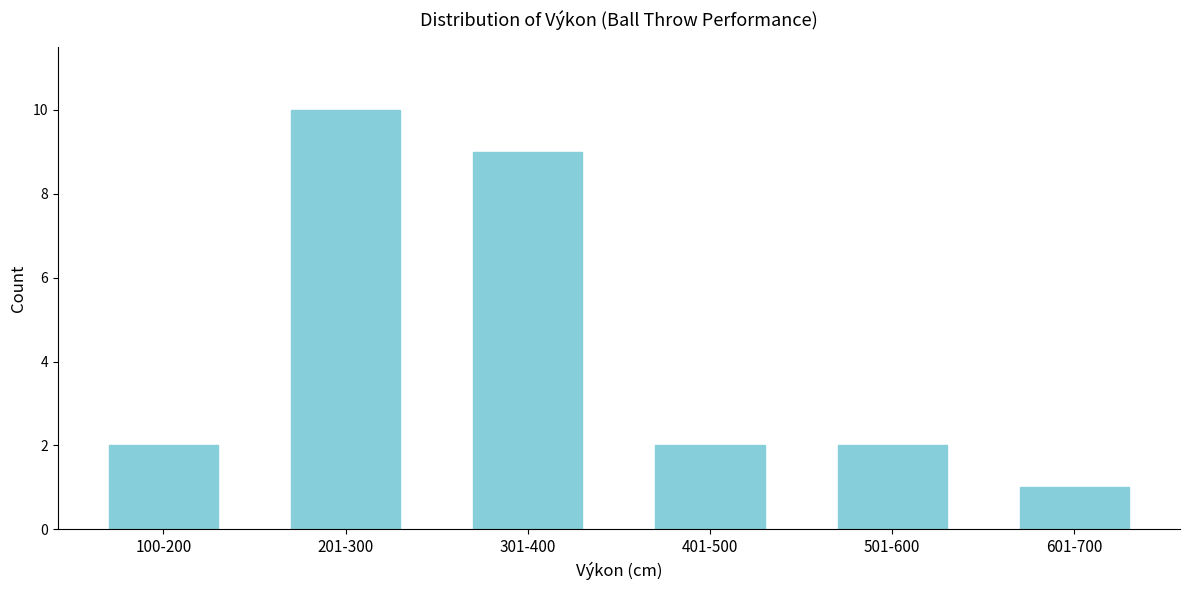

Reading left to right, what are all the values shown in this chart?

2	10	9	2	2	1